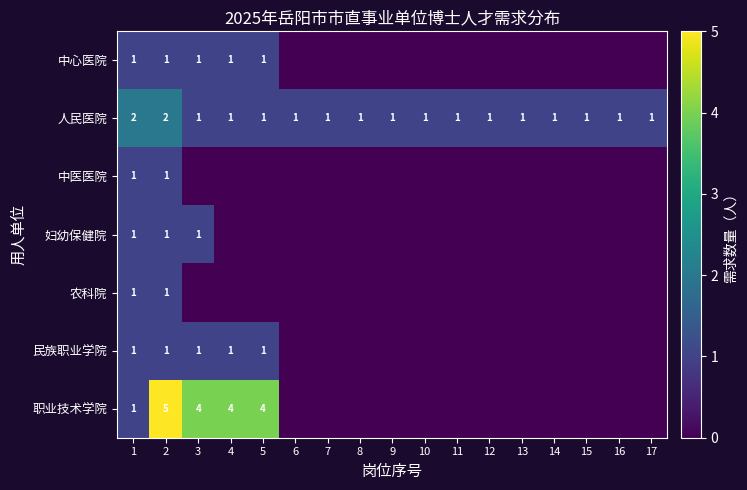

True or false: 民族职业学院 has a value of 0 at 3.

False